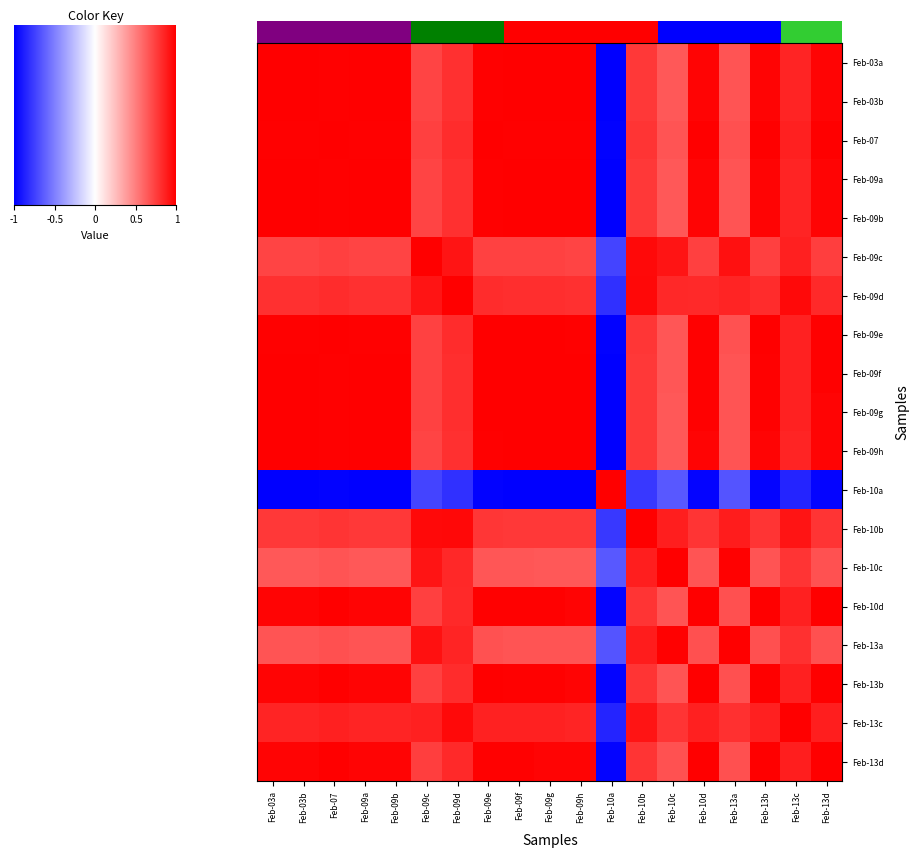

How many values in Feb-10c are below zero?

1